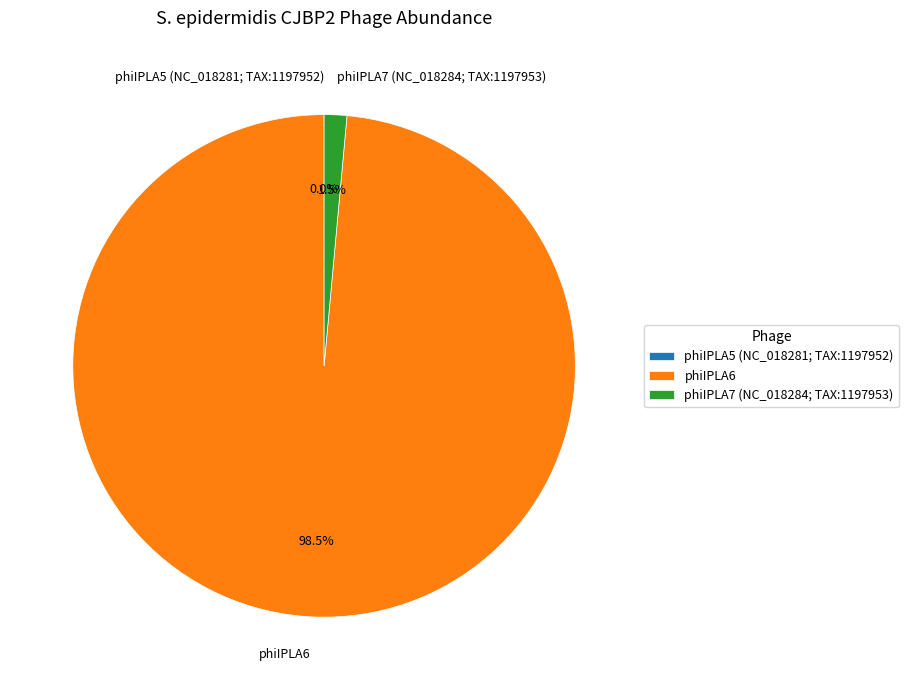

Between phiIPLA7 (NC_018284; TAX:1197953) and phiIPLA5 (NC_018281; TAX:1197952), which is larger?

phiIPLA7 (NC_018284; TAX:1197953)